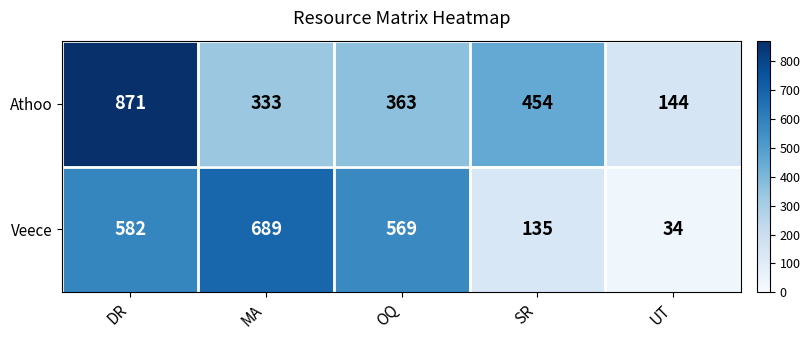

Reading right to left, transcribe all the data shown in this chart.

Athoo: UT=144	SR=454	OQ=363	MA=333	DR=871
Veece: UT=34	SR=135	OQ=569	MA=689	DR=582